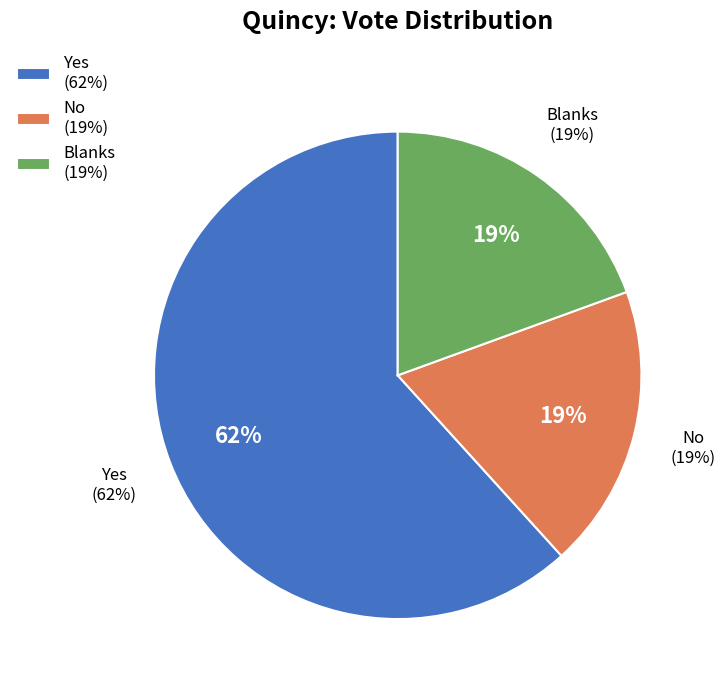

The No slice represents 24% of the pie. True or false?

False